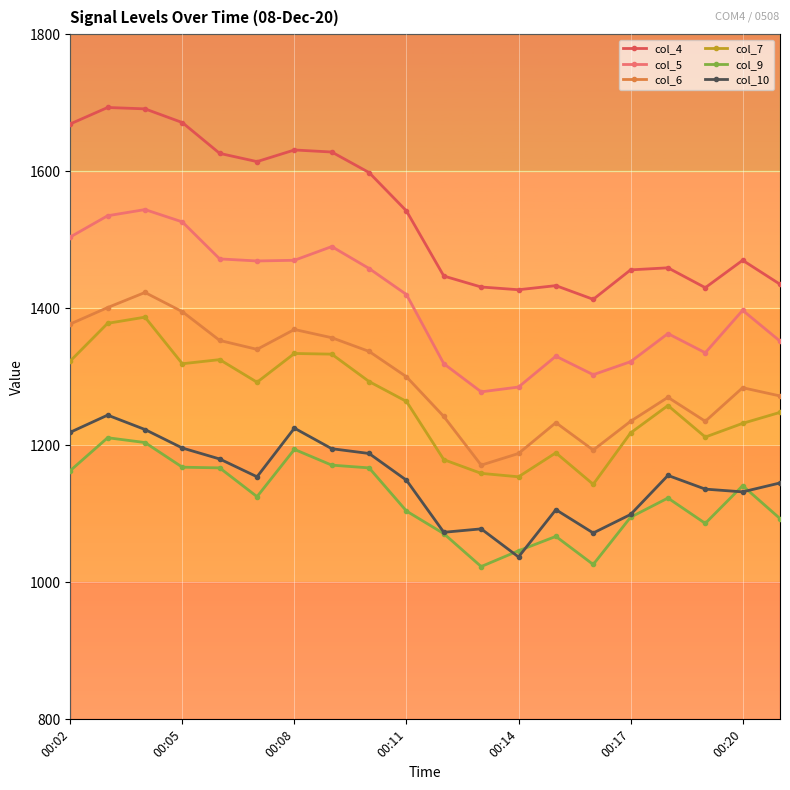

What is the minimum value for col_6?

1171